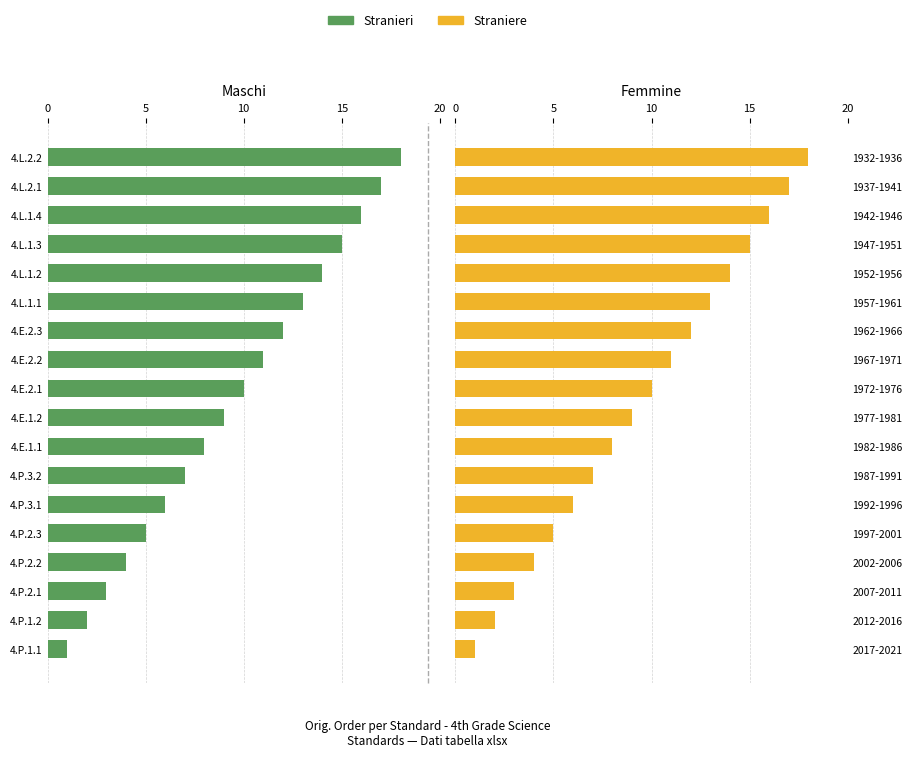

Rank the series at 12 from highest to lowest value.

Stranieri, Straniere